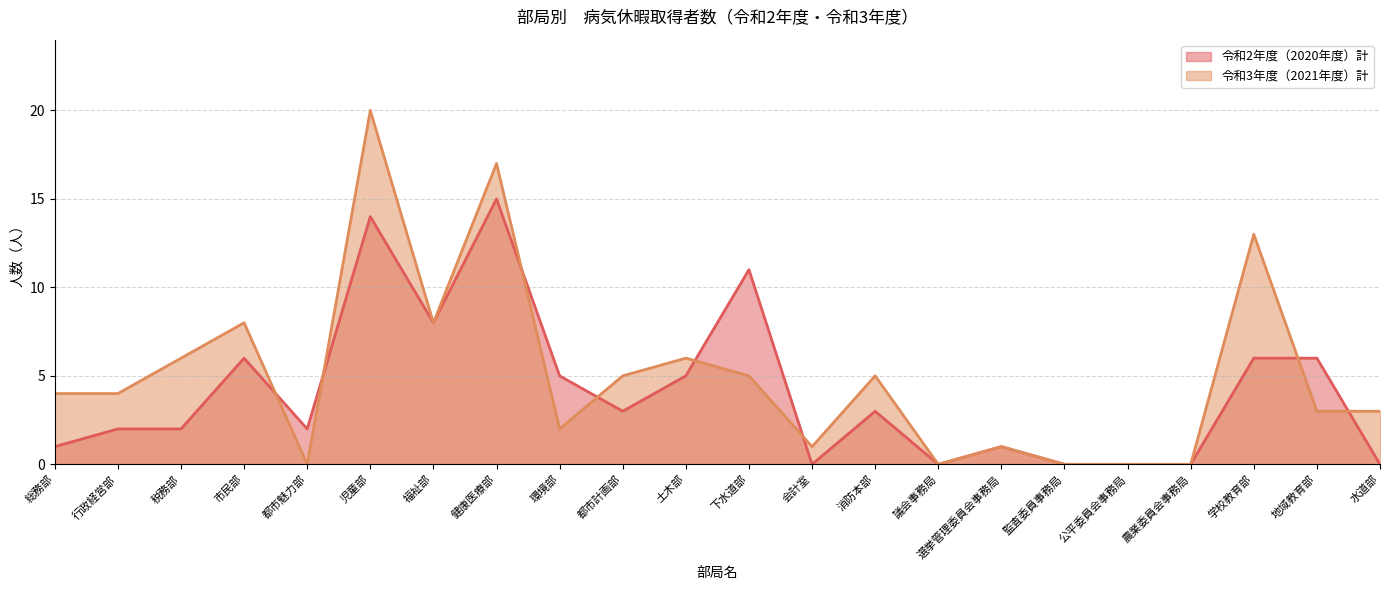

In 令和2年度（2020年度）計, how many points are higher than both neighbors (excluding endpoints)?

6